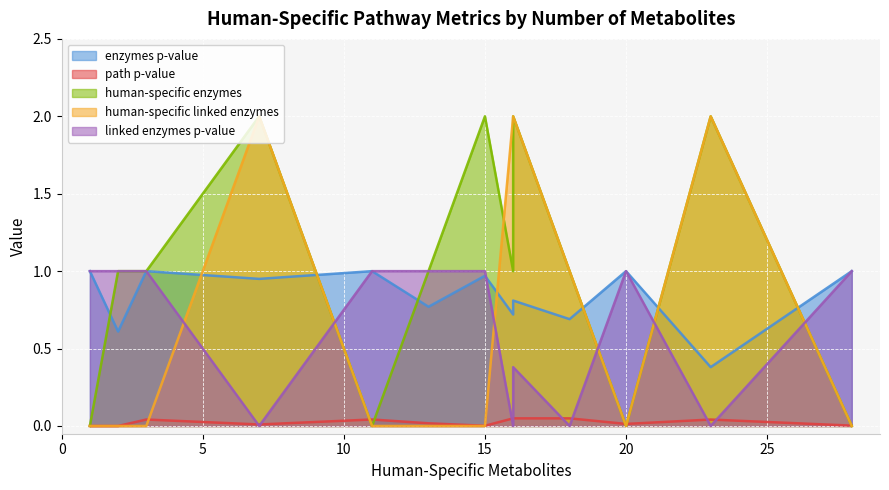

Which category has the lowest value across all series?

1